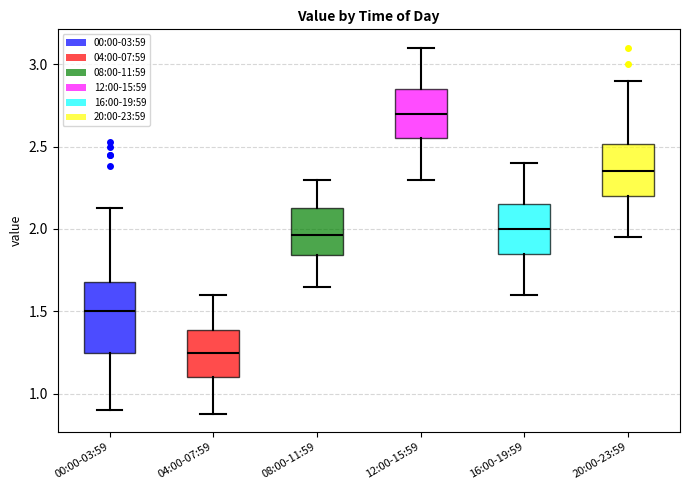

Reading left to right, read every box against the y-axis: the position of its median line, the range the box covers, and the ends of its whiskers. The values are not printed on the chart, so give them approximately, as read against the axis.

00:00-03:59: median 1.50, box 1.25 to 1.70, whiskers 0.90 to 2.15
04:00-07:59: median 1.25, box 1.10 to 1.40, whiskers 0.90 to 1.60
08:00-11:59: median 1.95, box 1.85 to 2.15, whiskers 1.65 to 2.30
12:00-15:59: median 2.70, box 2.55 to 2.85, whiskers 2.30 to 3.10
16:00-19:59: median 2.00, box 1.85 to 2.15, whiskers 1.60 to 2.40
20:00-23:59: median 2.35, box 2.20 to 2.50, whiskers 1.95 to 2.90